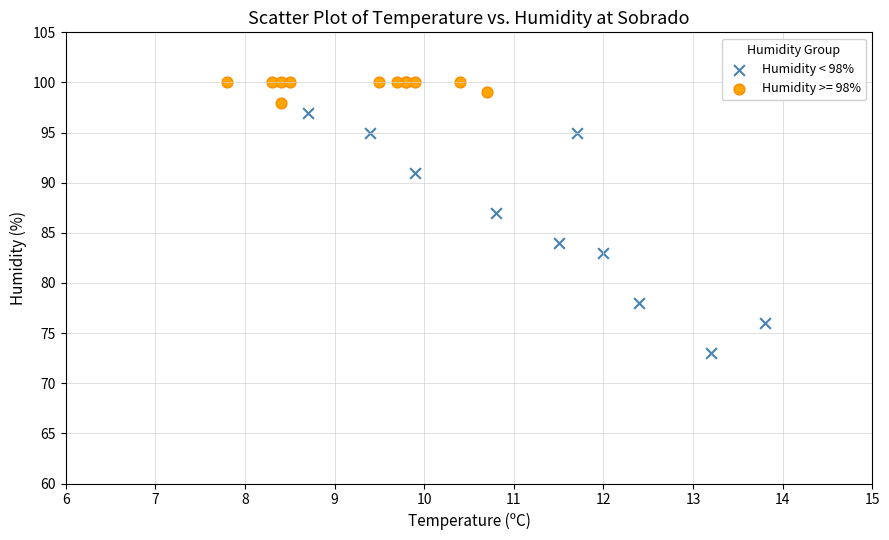

Which series has the widest spread of Y values?

Humidity < 98%